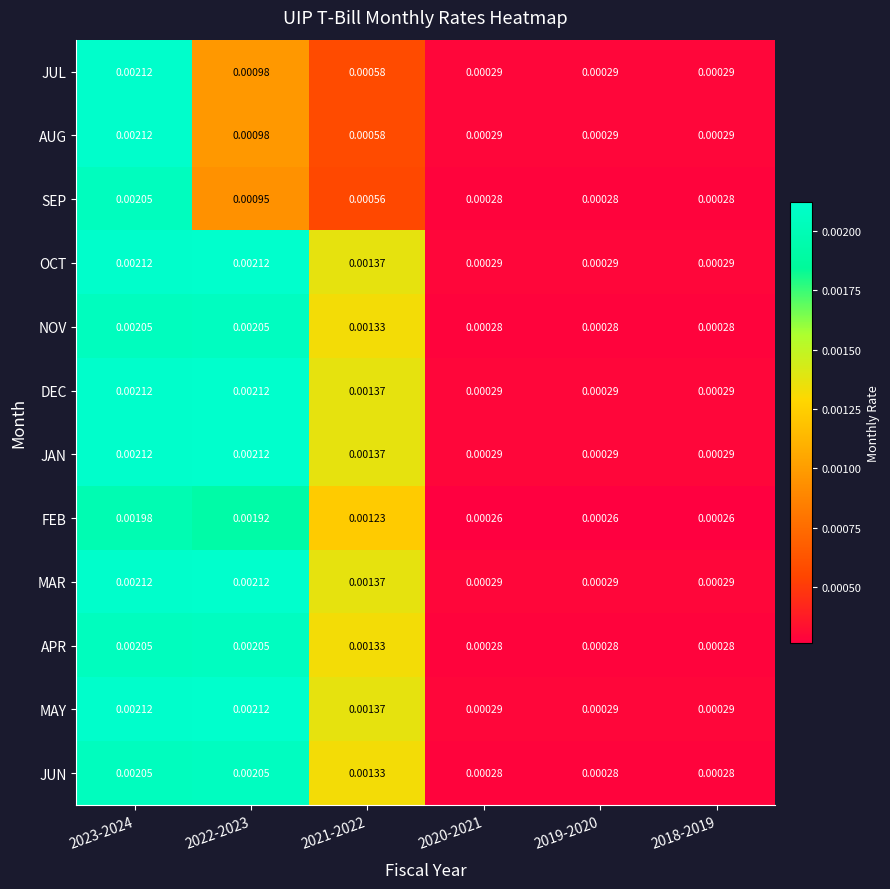

At which category is the sum across all series the highest?

2023-2024